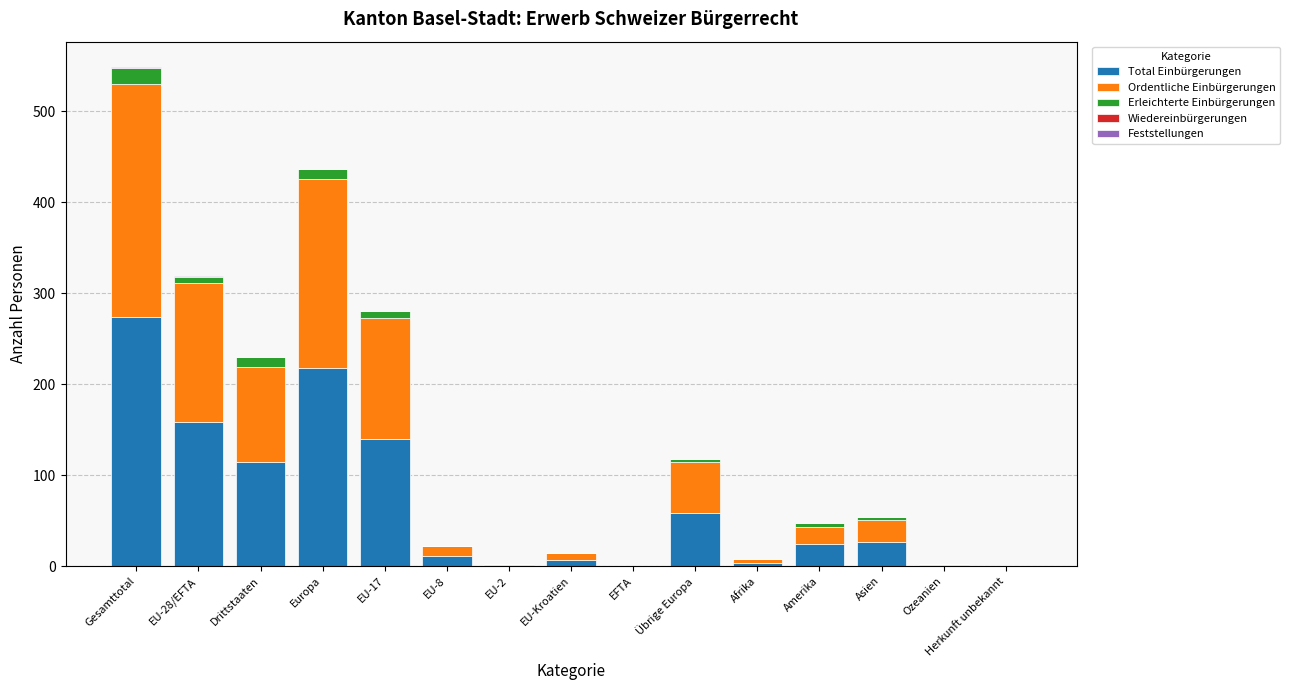

Which category has the highest value in the Total Einbürgerungen series?

Gesamttotal